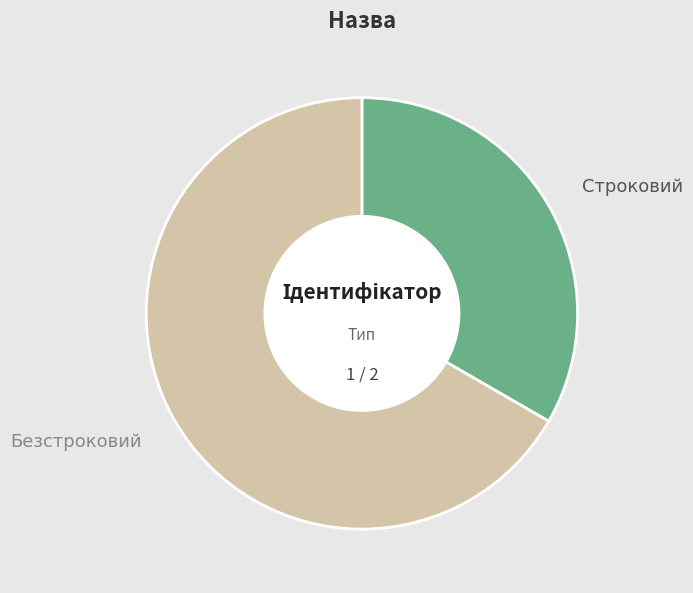

True or false: Безстроковий accounts for 78% of the total.

False